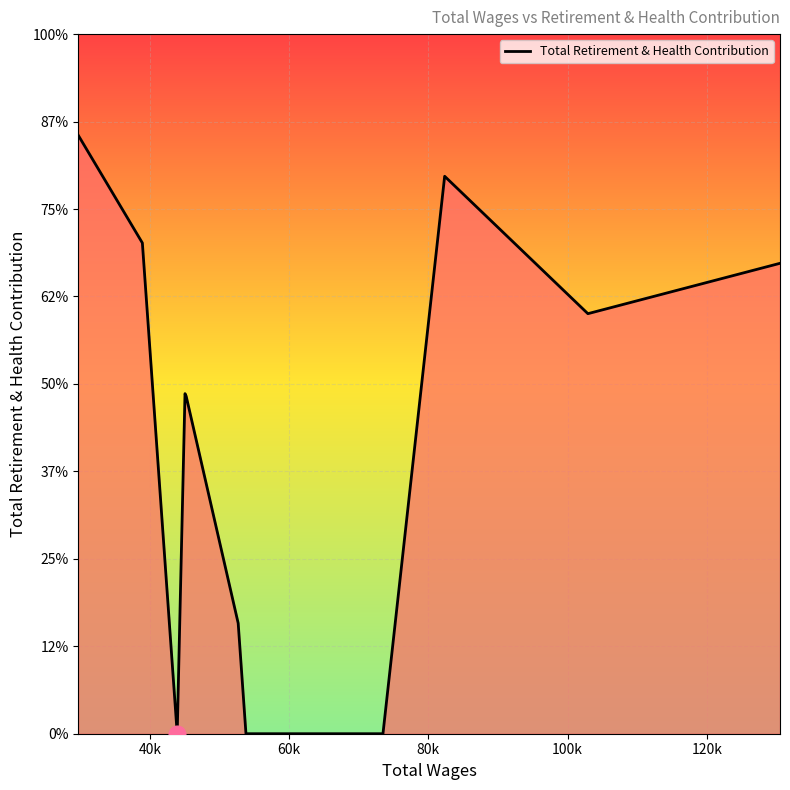

What is the difference between the maximum and minimum values?

17107